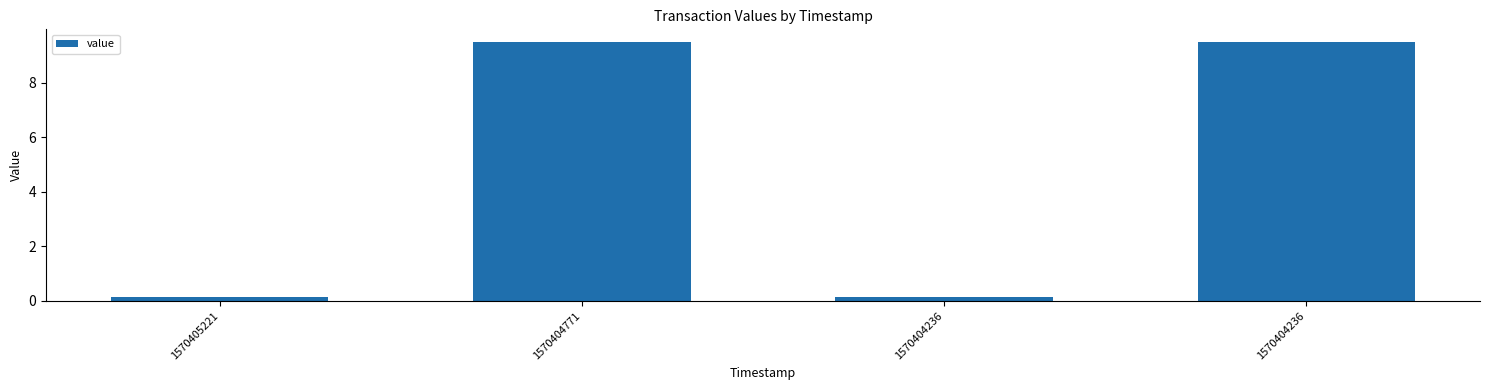

How many bars are there in total?

4